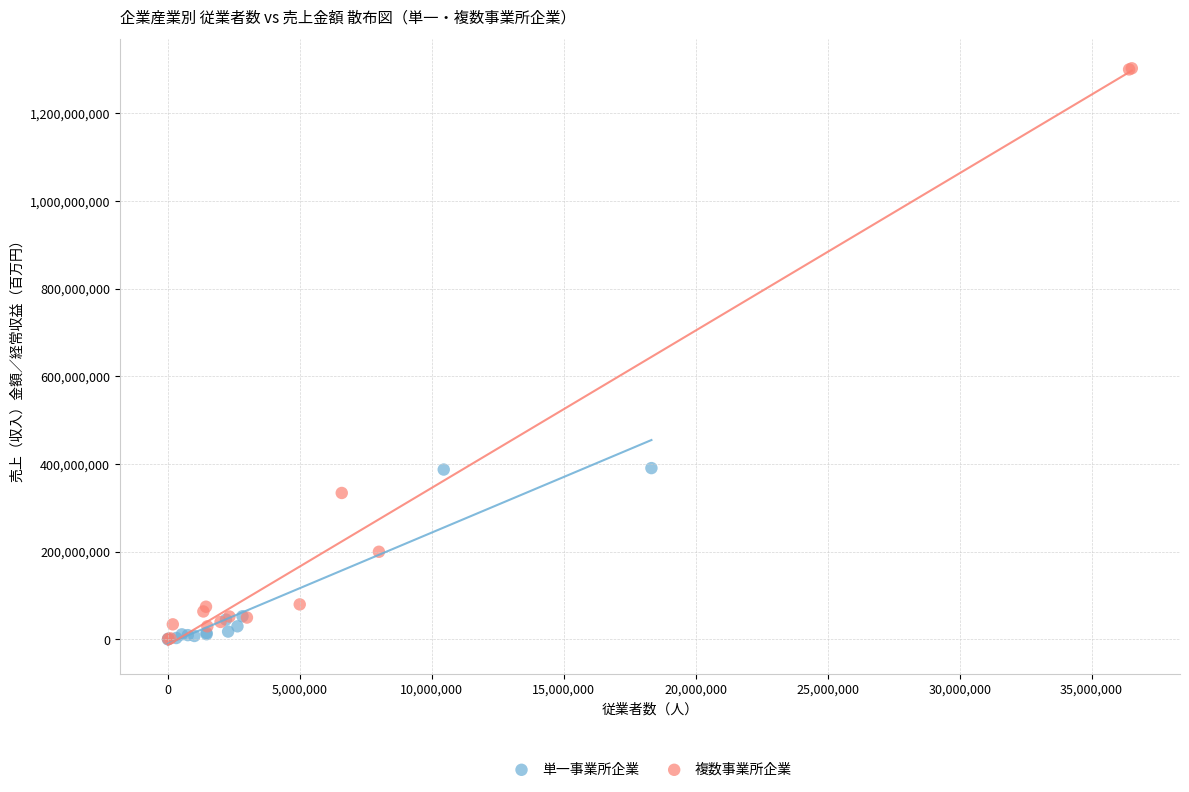

Which series has the widest spread of Y values?

複数事業所企業